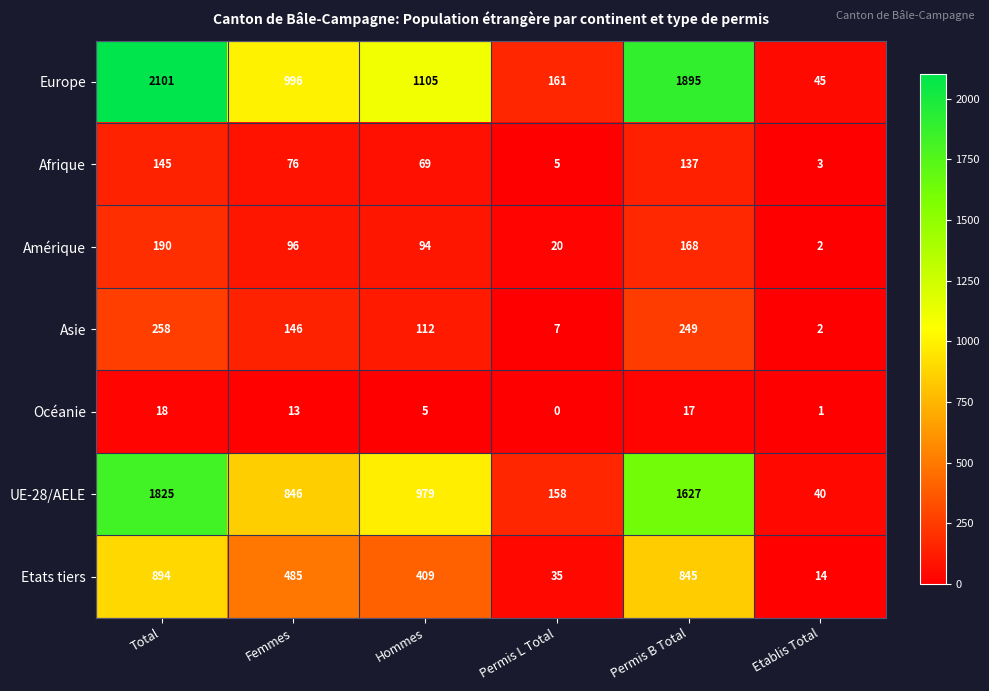

Which series has the largest total across all categories?

Europe